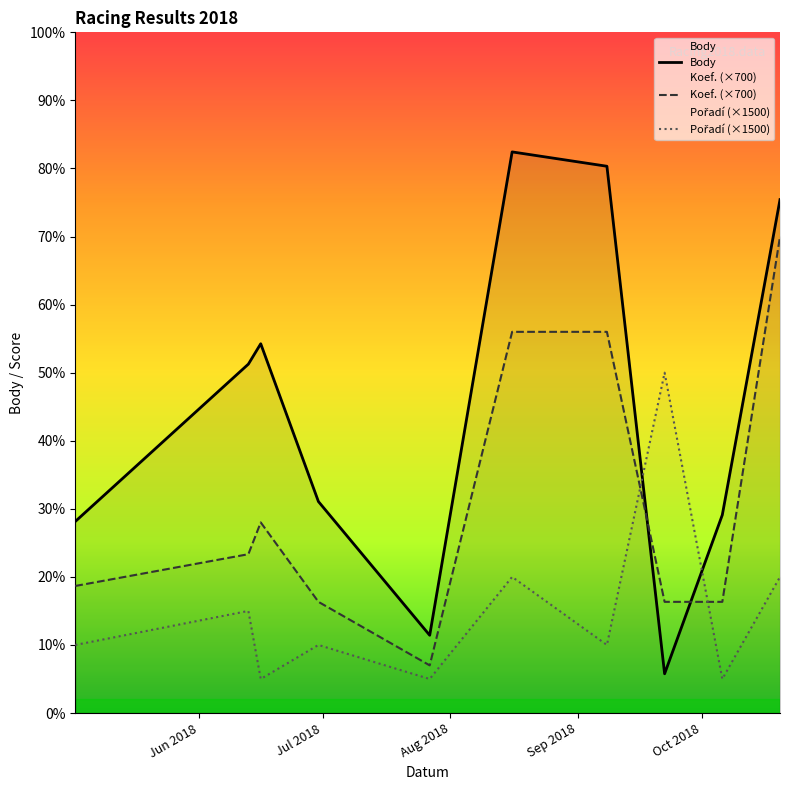

How many Pořadí (×1500) values are between 1500 and 6000?

9